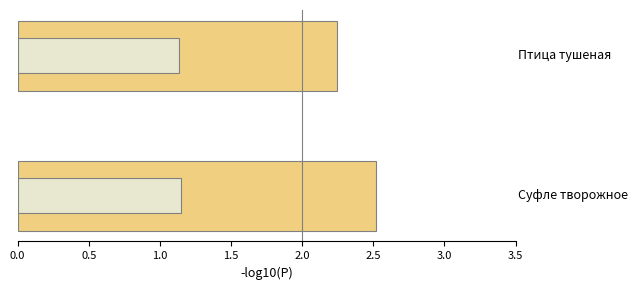

How many data points does each series have?

2